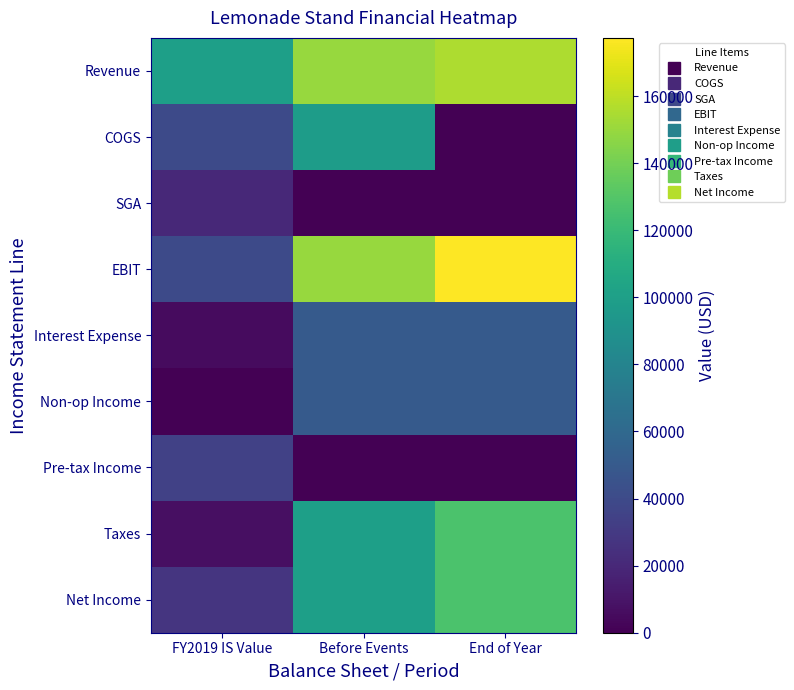

At how many categories does at least one series exceed 149844?

2